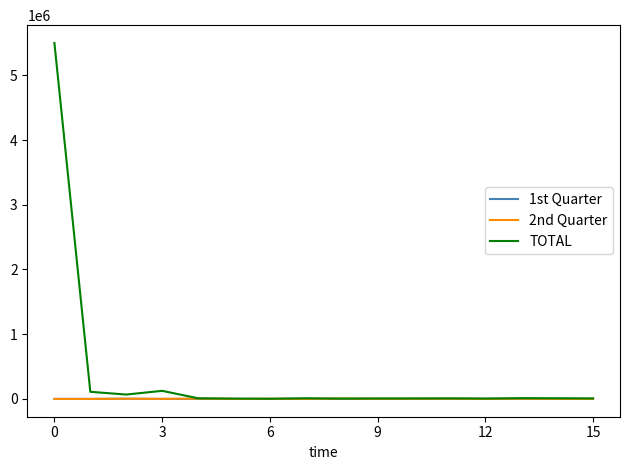

Which series has the largest total across all categories?

TOTAL